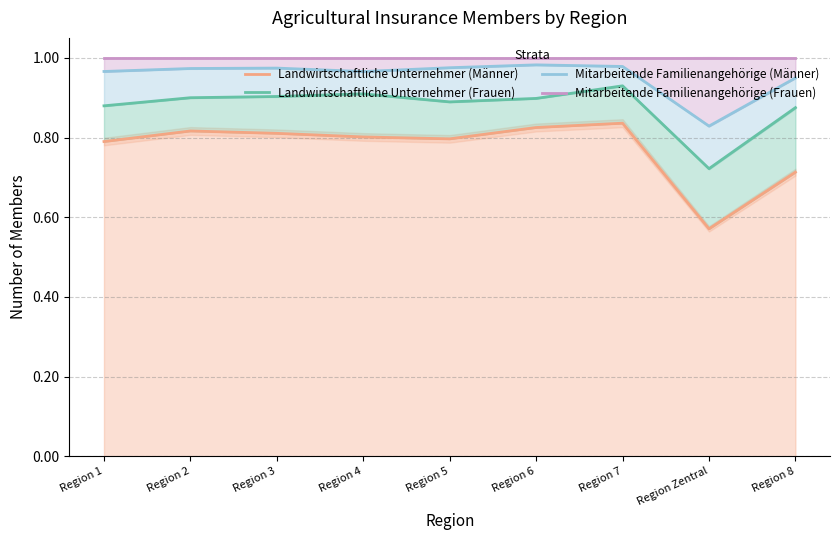

In Mitarbeitende Familienangehörige (Männer), how many points are higher than both neighbors (excluding endpoints)?

2